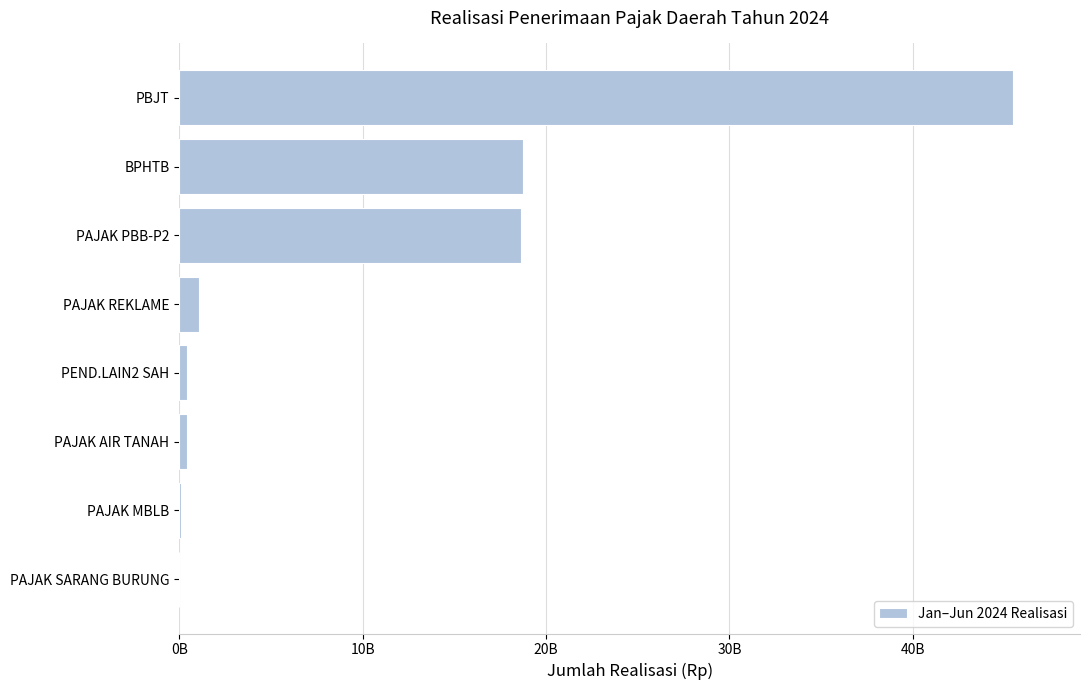

At which category does the chart reach its peak across all series?

PBJT